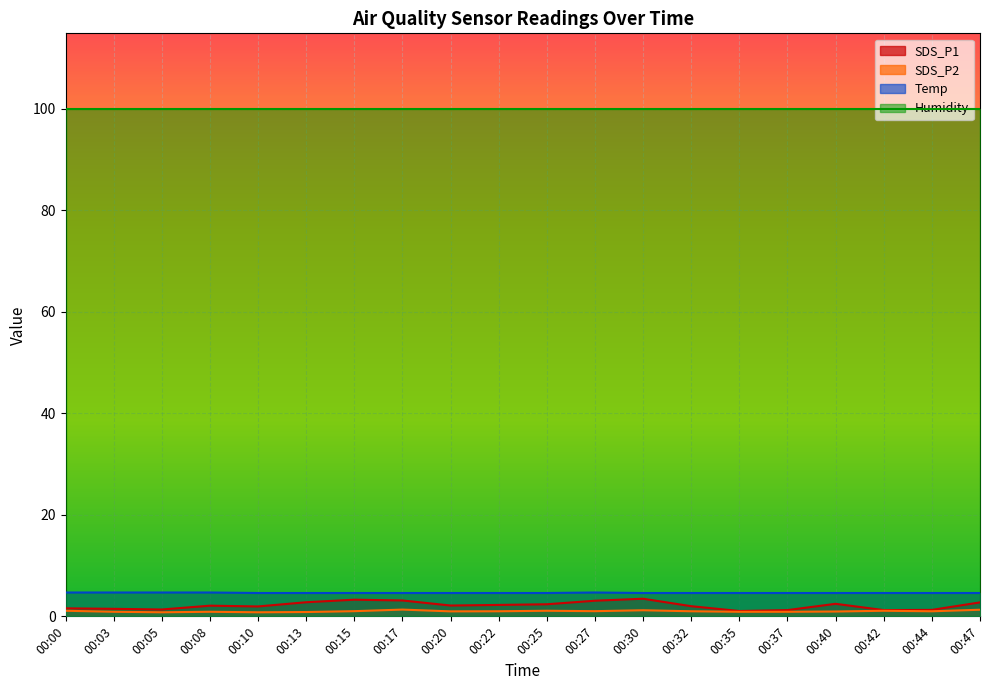

Does the chart display data point markers on the line(s)?

No